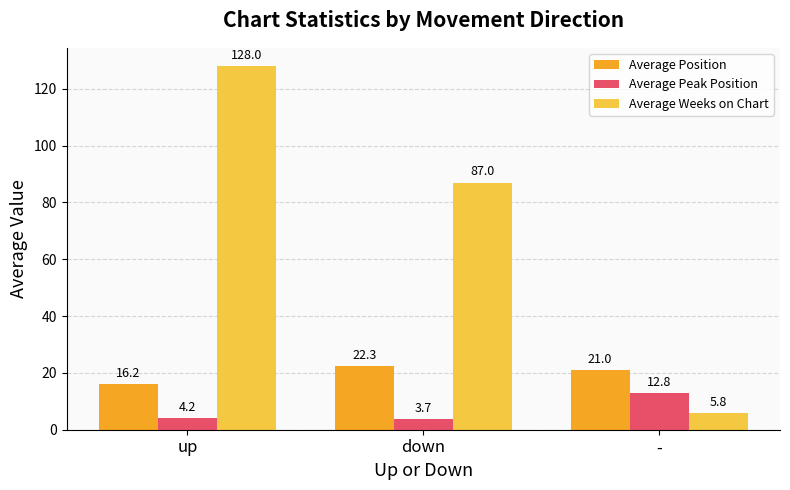

The value of Average Weeks on Chart at up is 224.4. True or false?

False